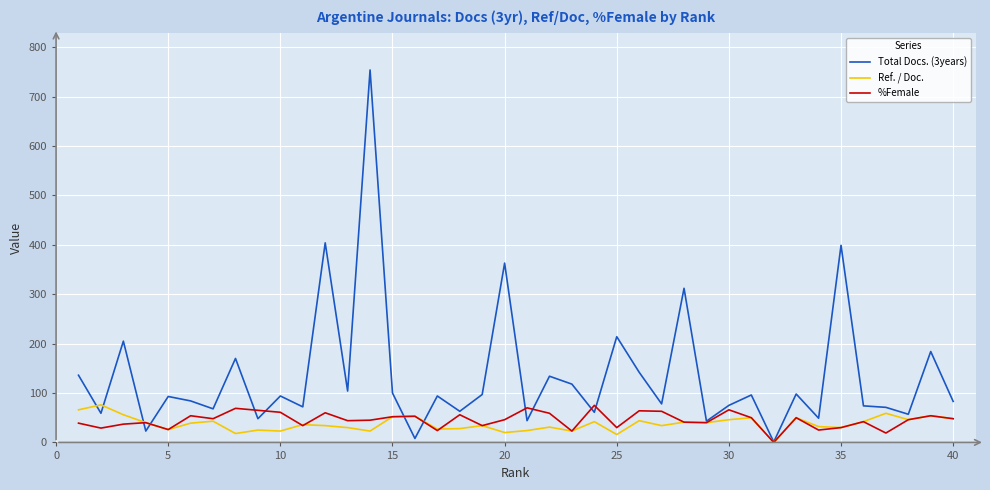

What is the greatest value displayed?

754